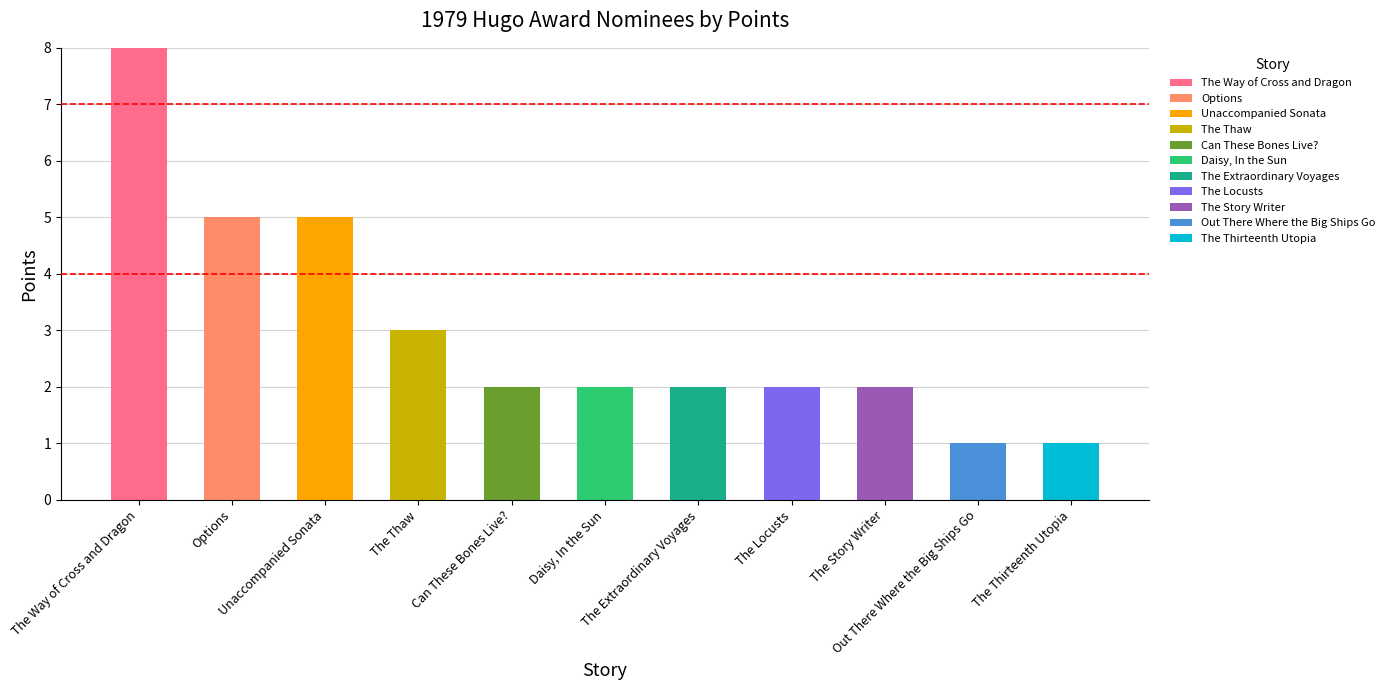

How many data points does each series have?

11